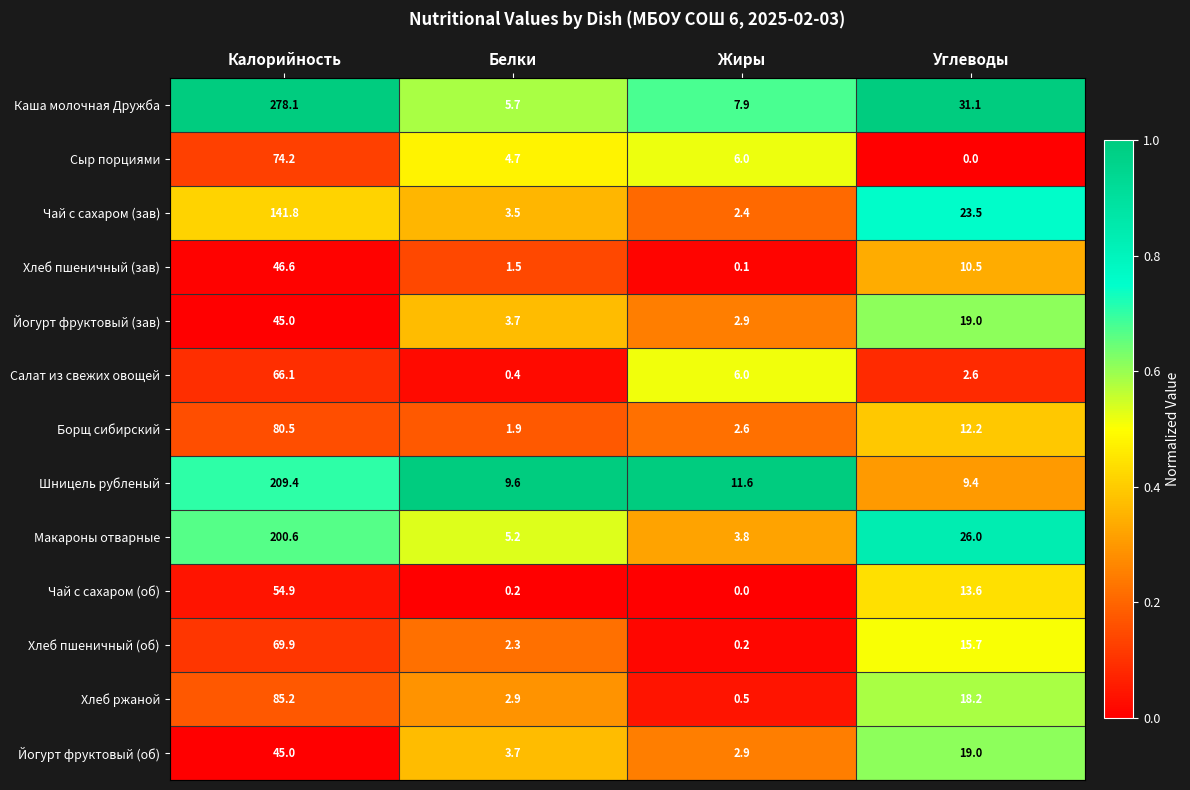

Which series has the largest total across all categories?

Каша молочная Дружба